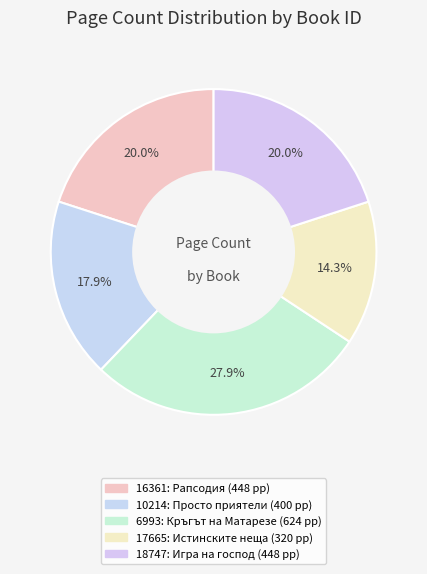

How many segments does this pie chart have?

5